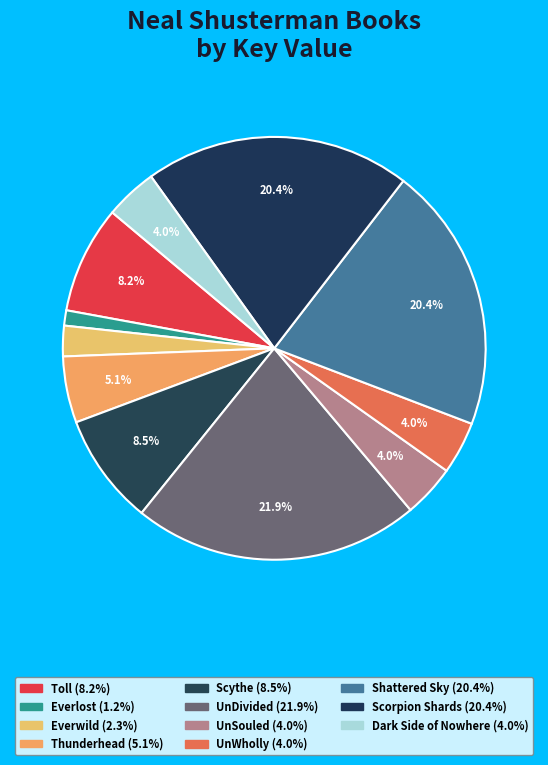

How many segments does this pie chart have?

11